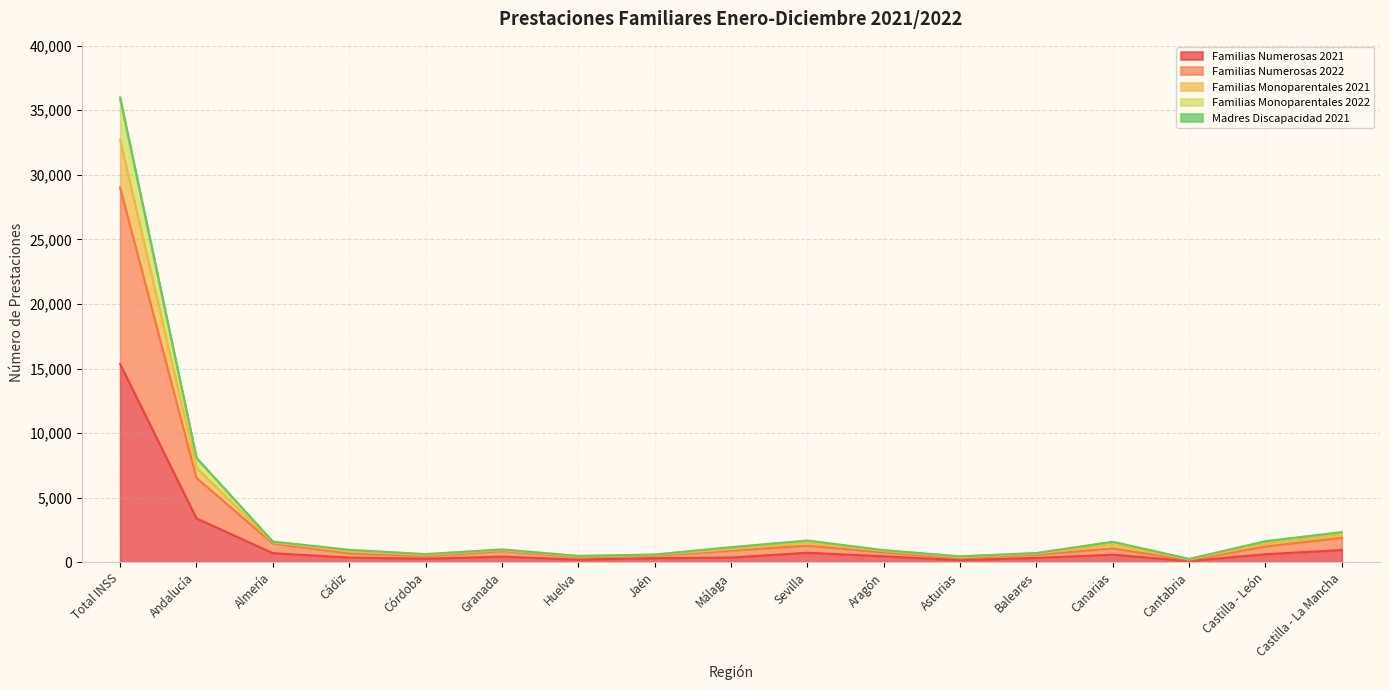

What is the highest value of the Familias Numerosas 2021 series?

15345